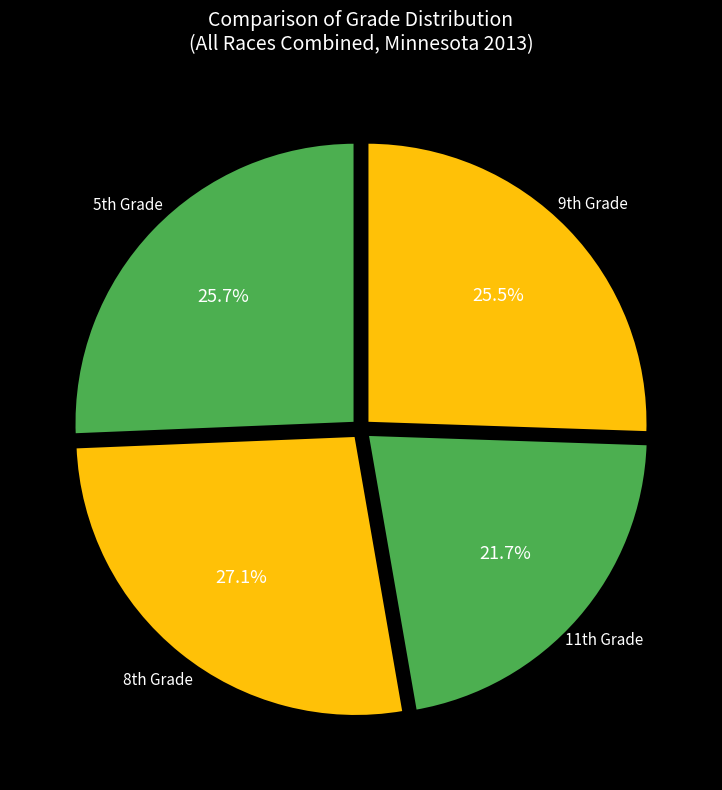

How many segments does this pie chart have?

4